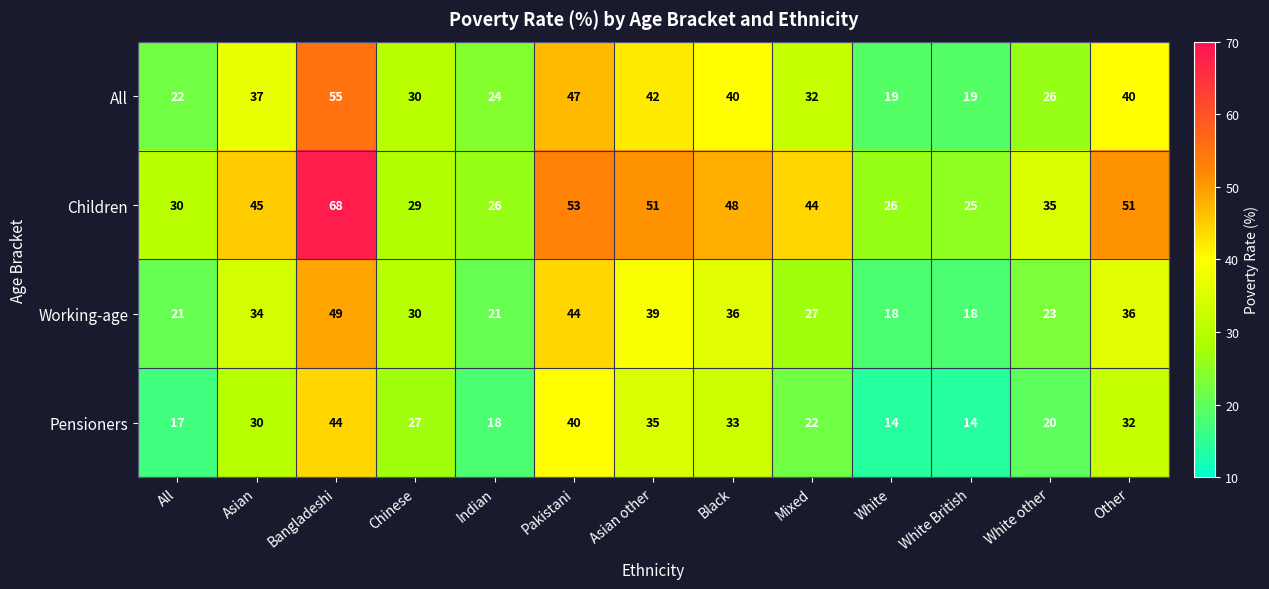

At which category is the sum across all series the highest?

Bangladeshi